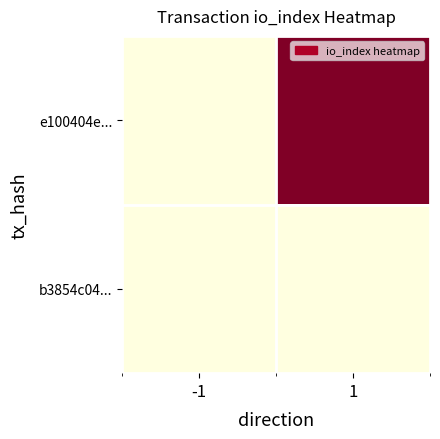

At which category does the chart reach its peak across all series?

1